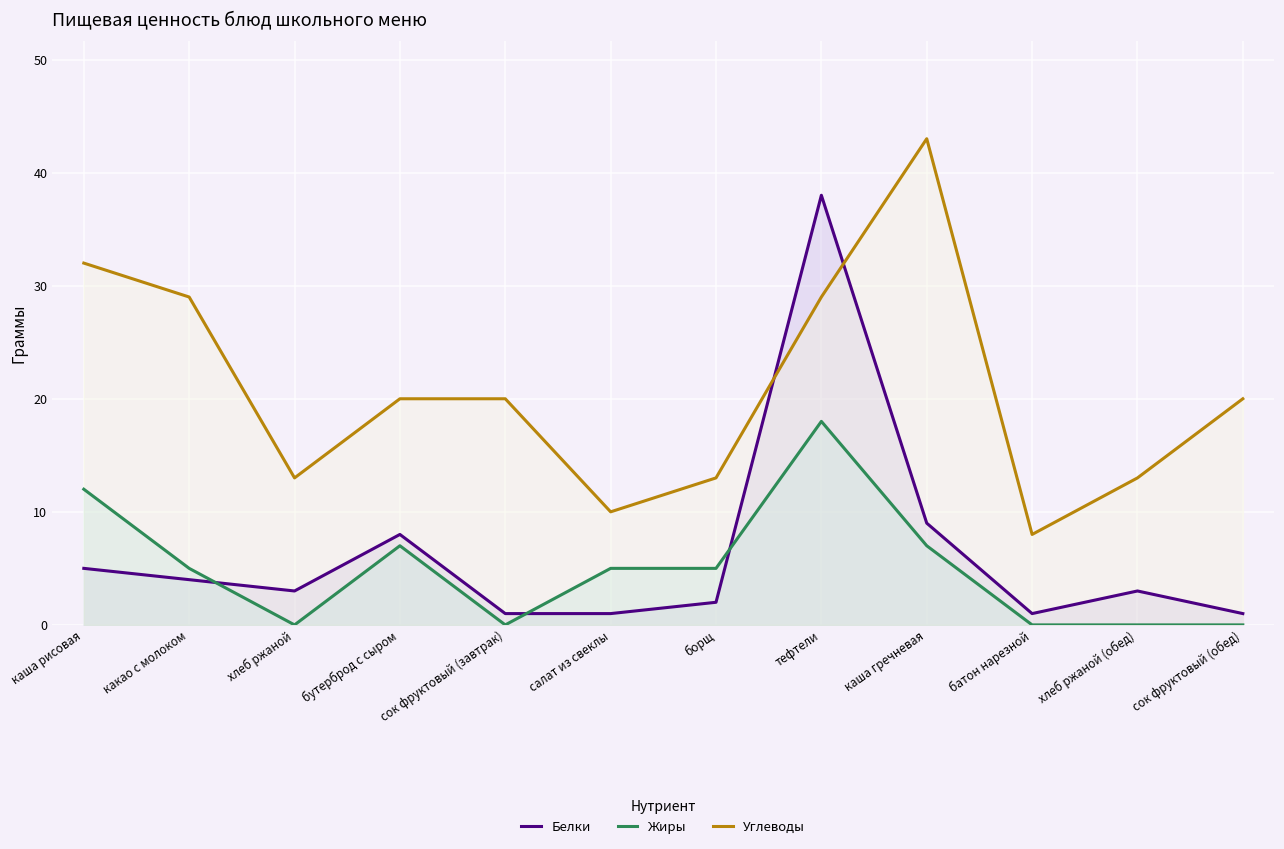

Which series changed the most between салат из свеклы and борщ?

Углеводы